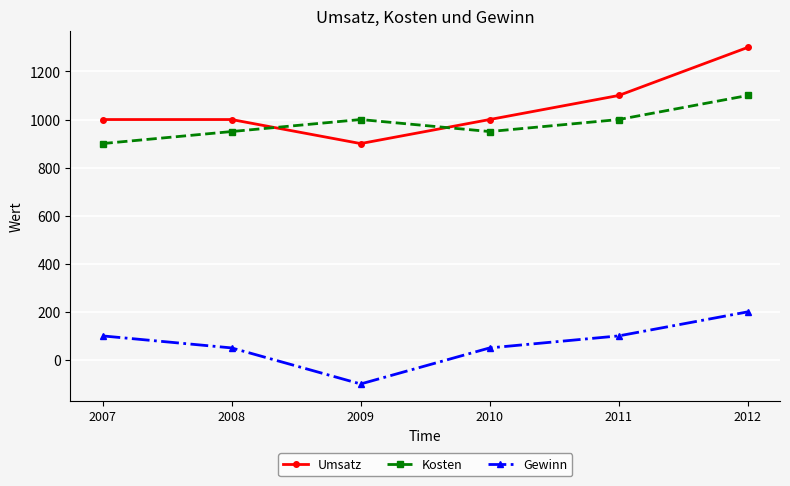

What is the difference between the maximum and minimum values in the Kosten series?

200